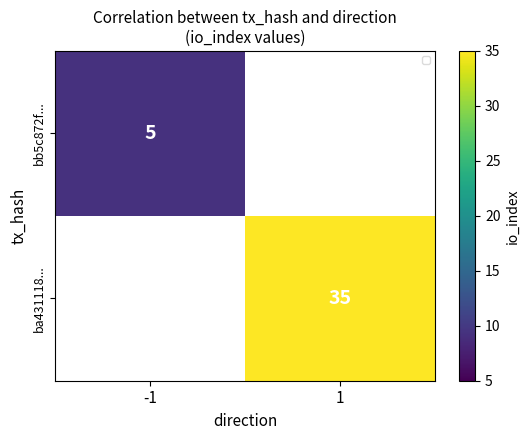

Is the value of ba431118... at 1 greater than the value of bb5c872f... at -1?

Yes